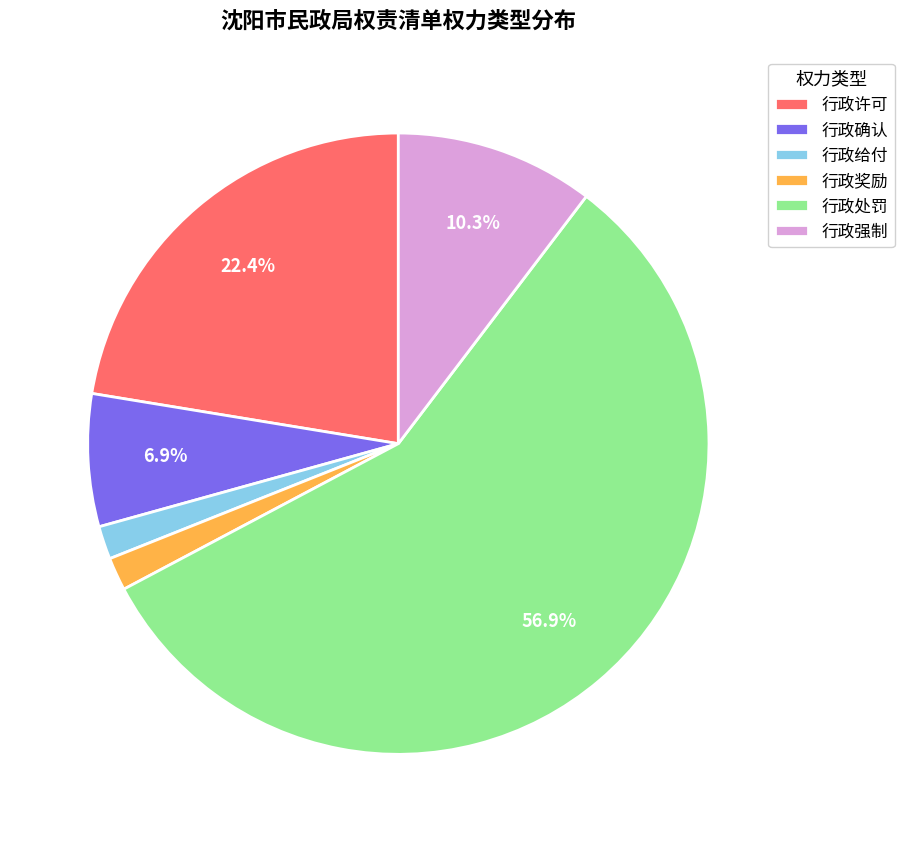

Is there any slice that represents more than half of the pie?

Yes